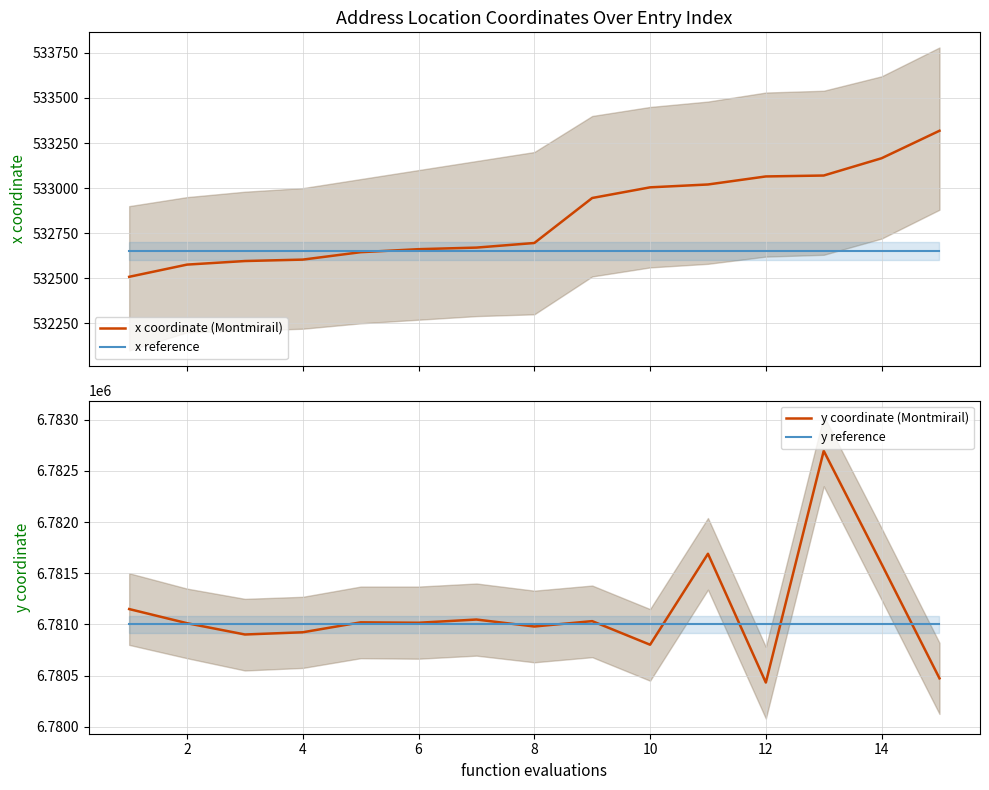

What is the maximum value for x reference?

532650.0